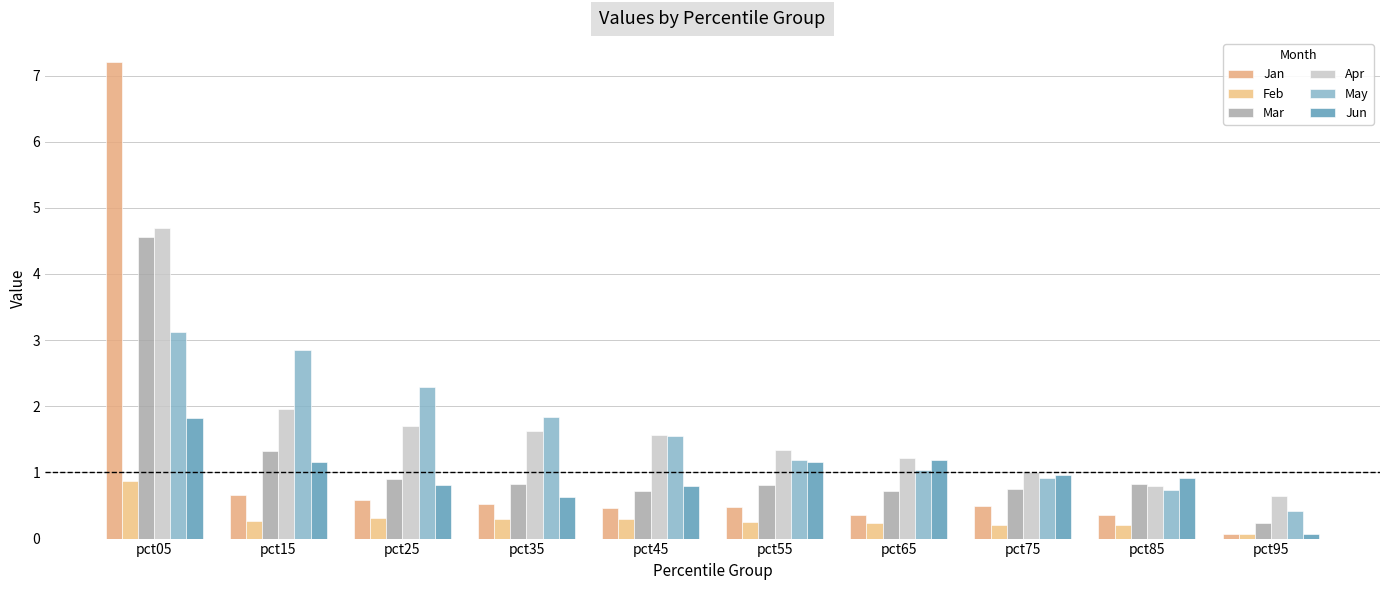

Between pct95 and pct05, which is larger?

pct05